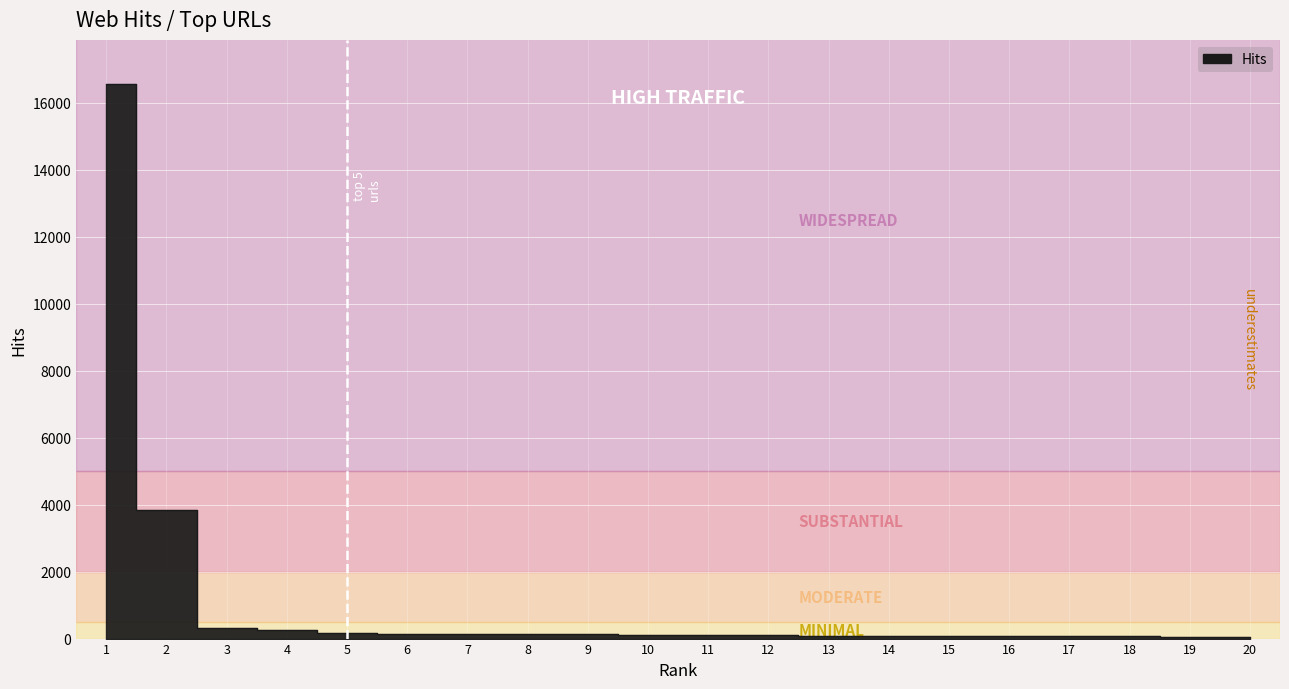

The value at 8 is 141. True or false?

True